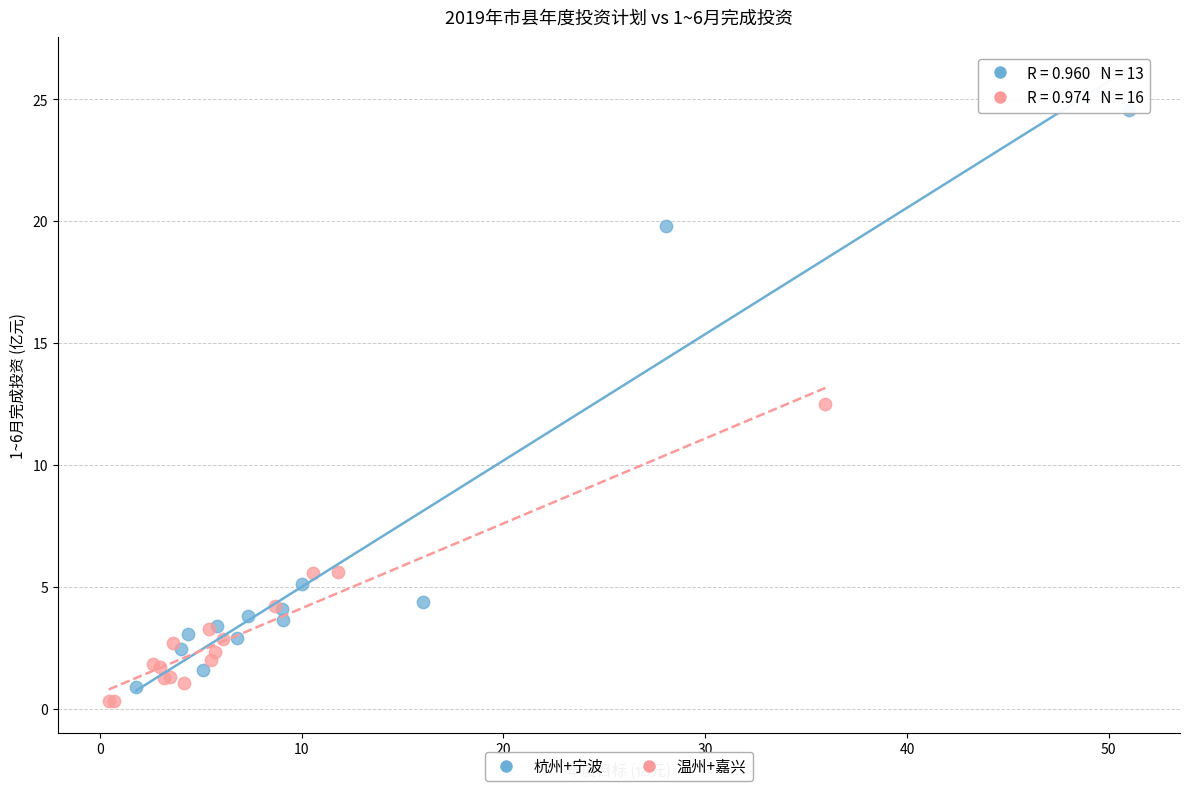

Which series reaches the maximum Y coordinate?

杭州+宁波